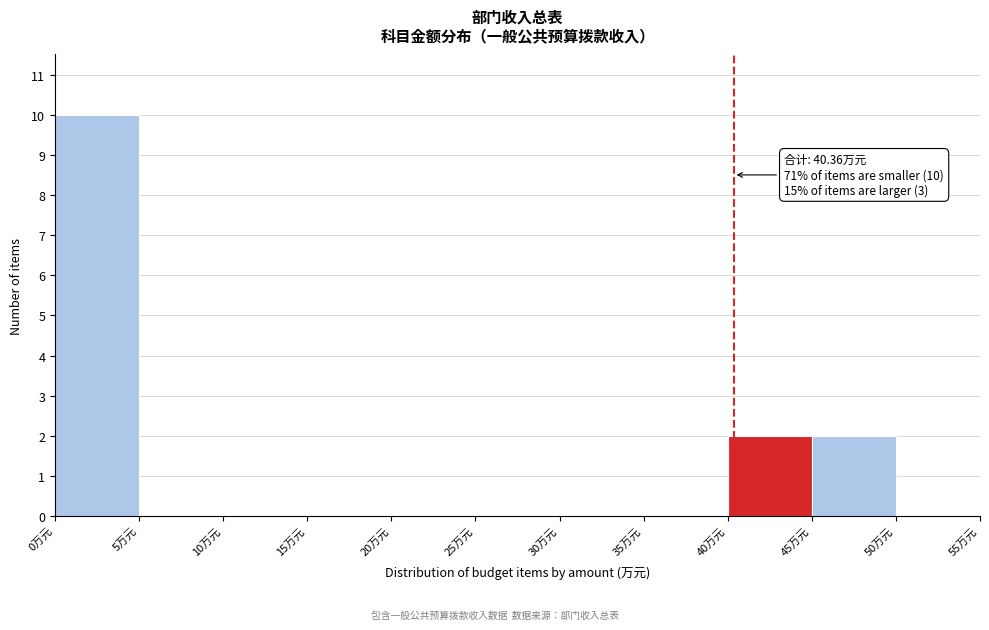

Which range on the x-axis has the tallest bar?

0 to 5